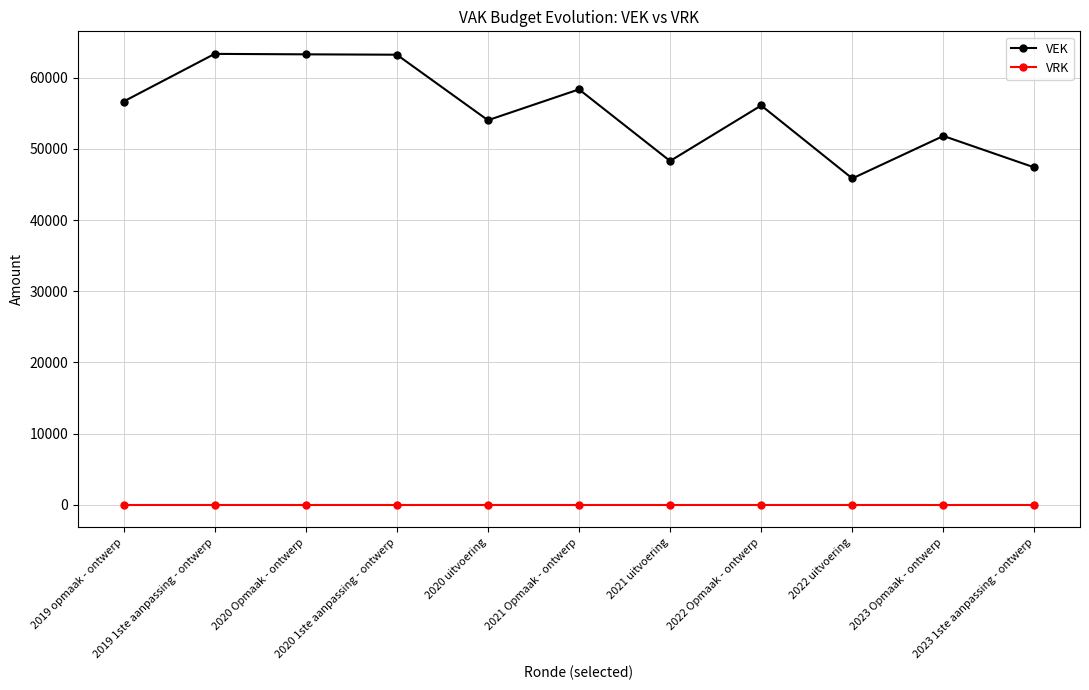

How many values in the VEK series are below 56095?

5